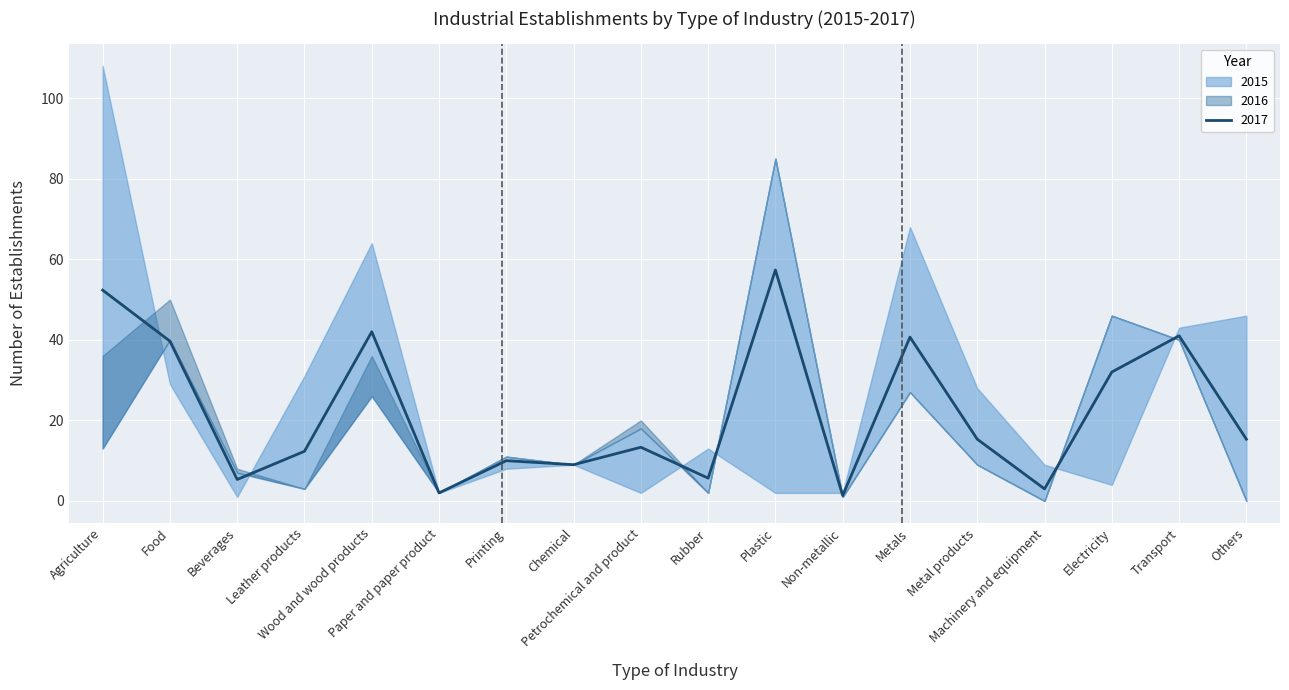

How many intersections are there between 2017 and 2016?

7